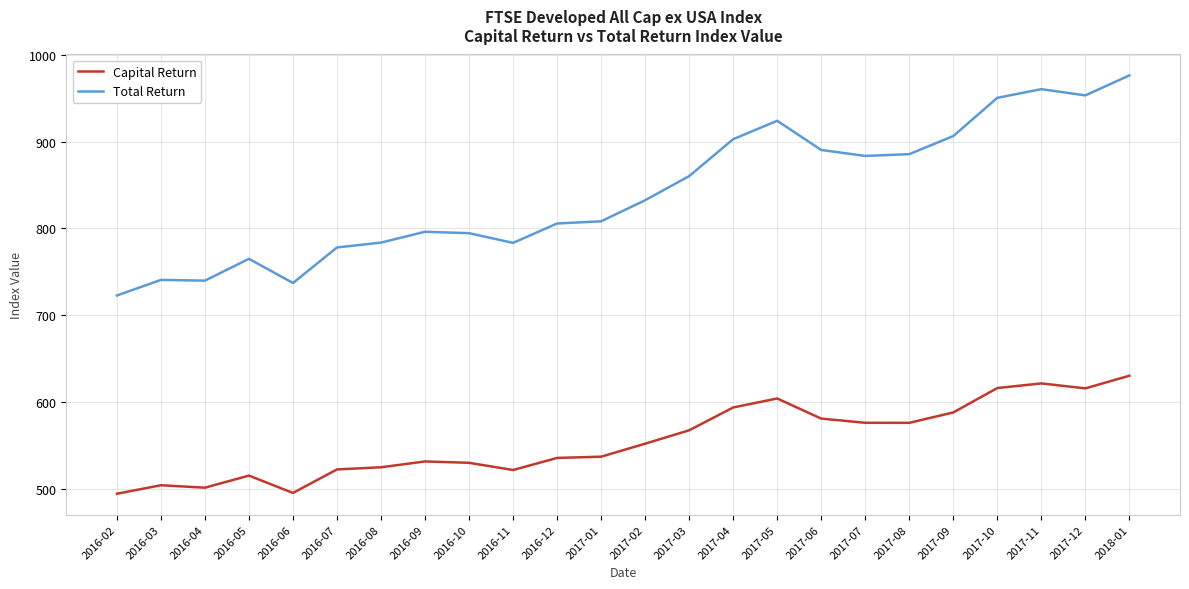

At which category is the sum across all series the highest?

2018-01